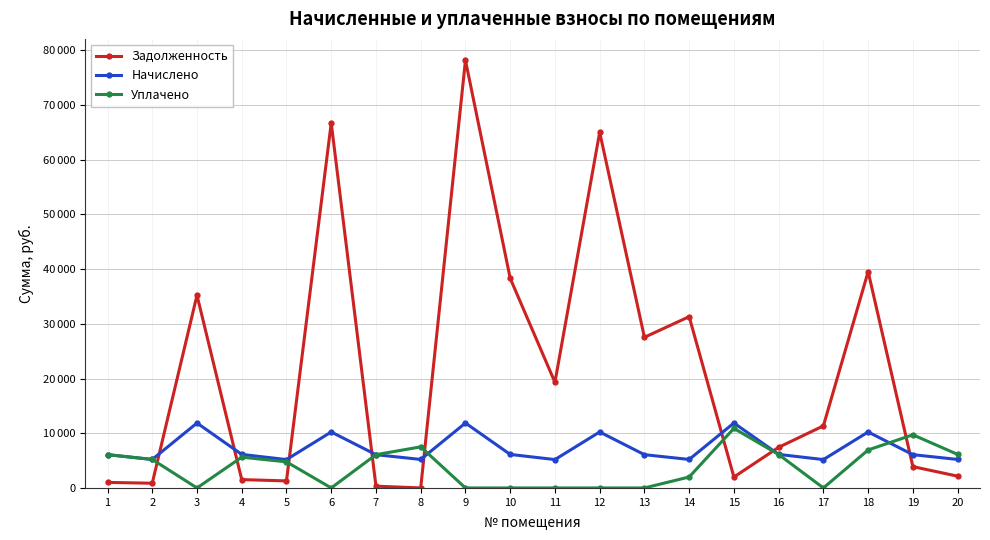

What are all the series names shown in the legend?

Задолженность, Начислено, Уплачено